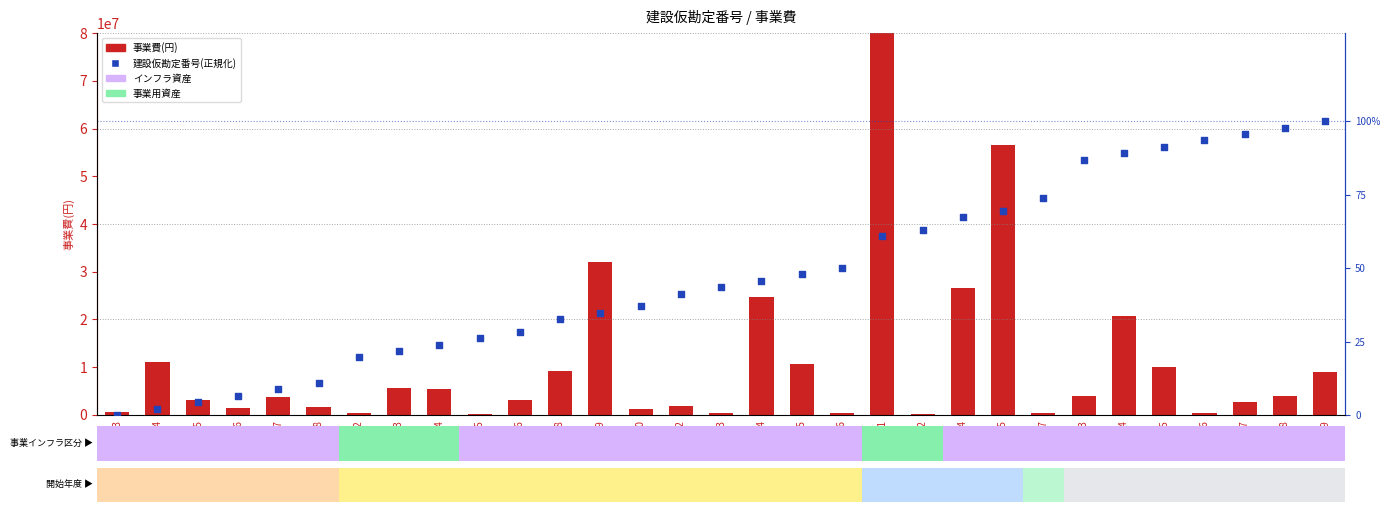

At which category is the sum across all series the highest?

41